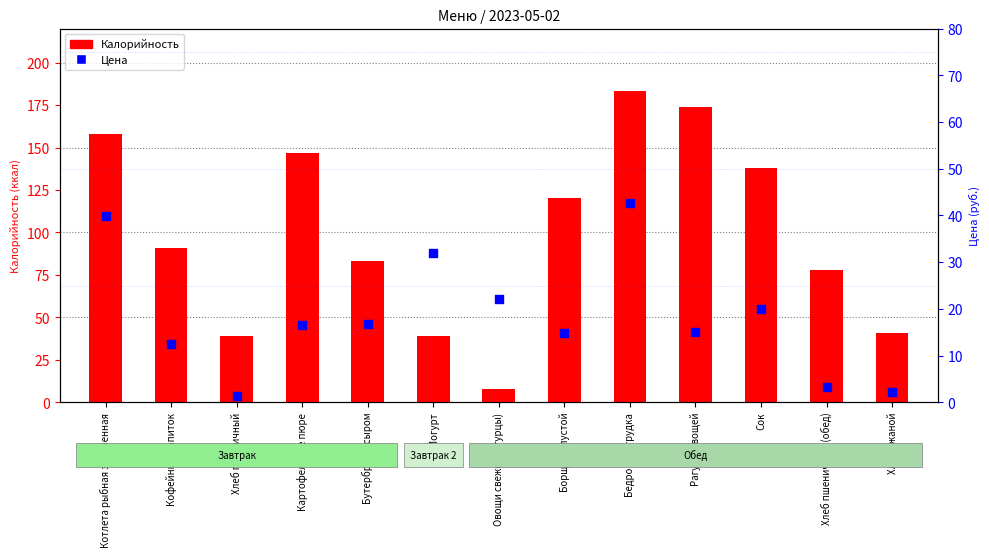

Which series contains the lowest Y value?

Цена